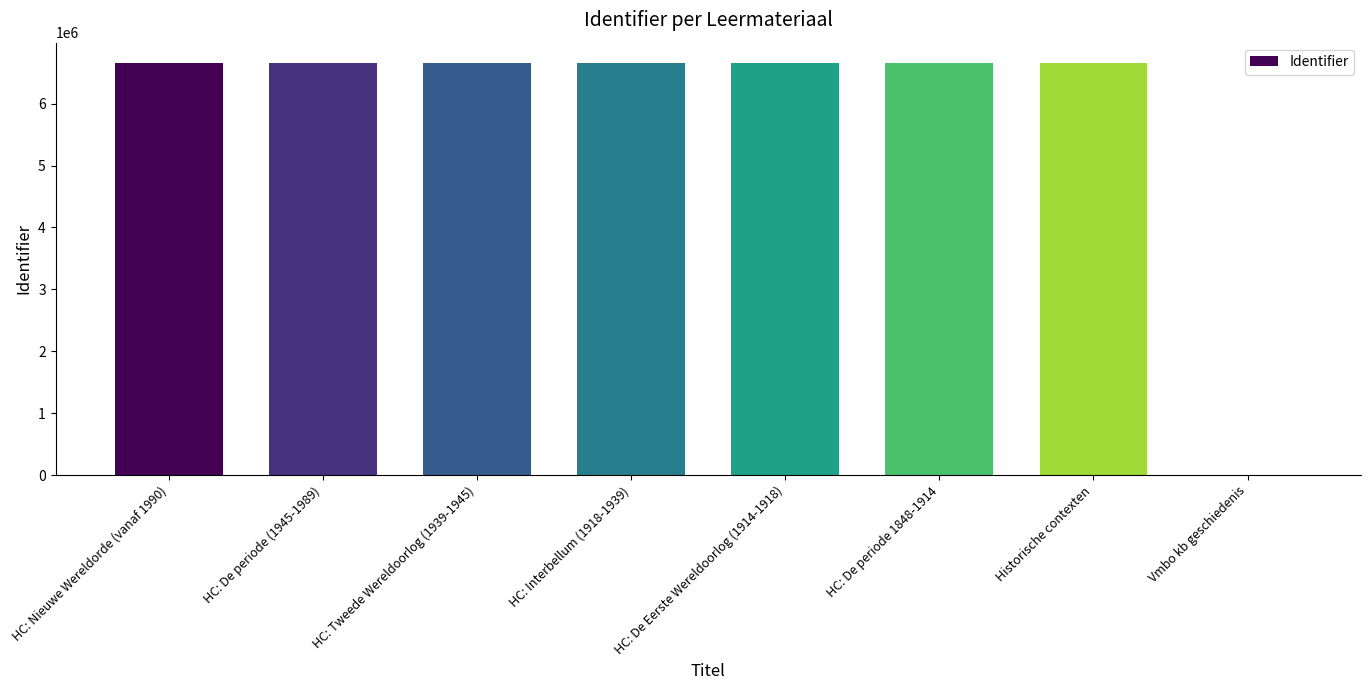

What is the change in value from HC: Tweede Wereldoorlog (1939-1945) to Vmbo kb geschiedenis?

-6652649